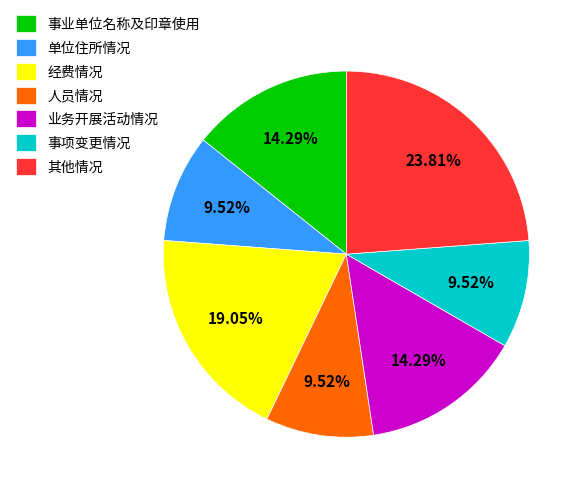

Is the sum of 业务开展活动情况 and 事项变更情况 greater than half?

No